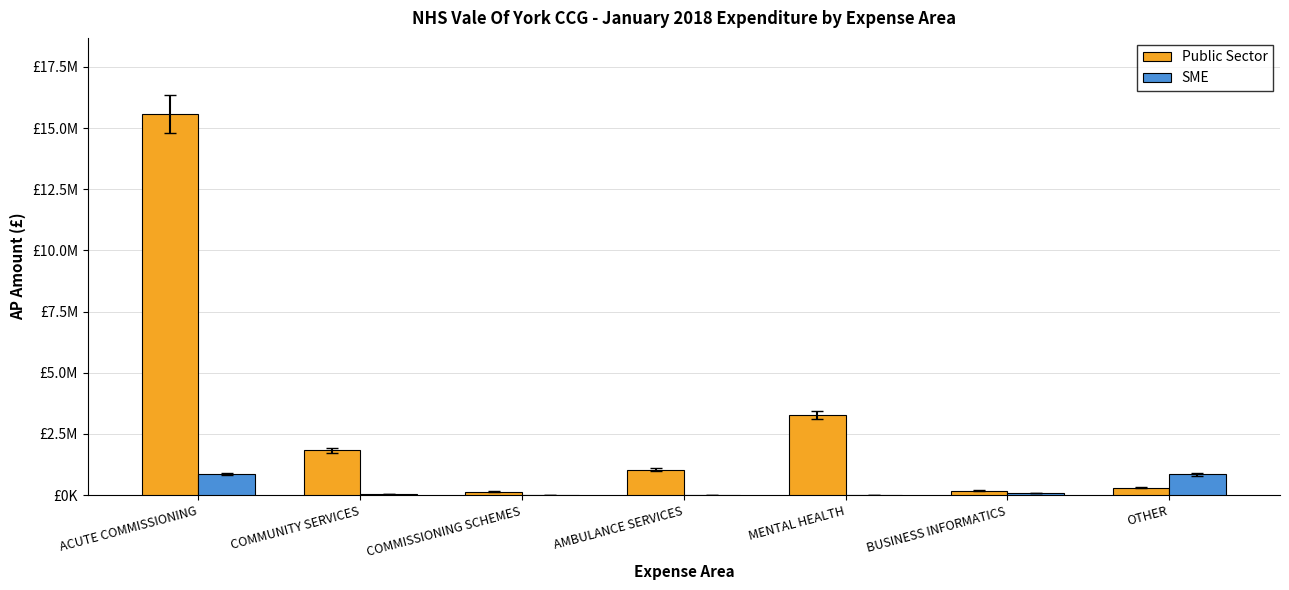

What are all the series names shown in the legend?

Public Sector, SME